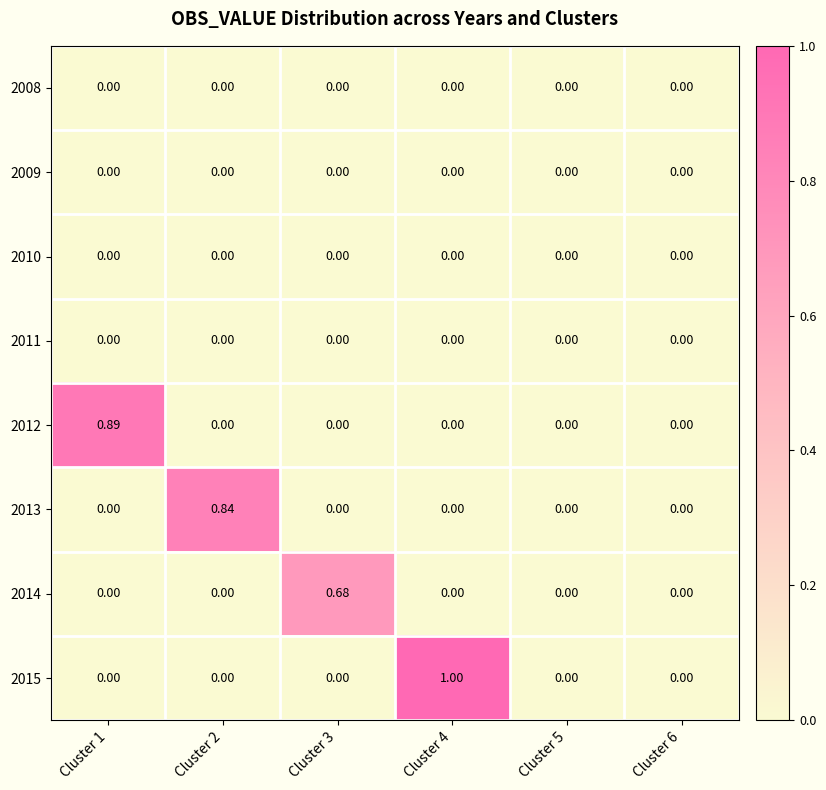

What is the total value across all series at Cluster 3?

0.7